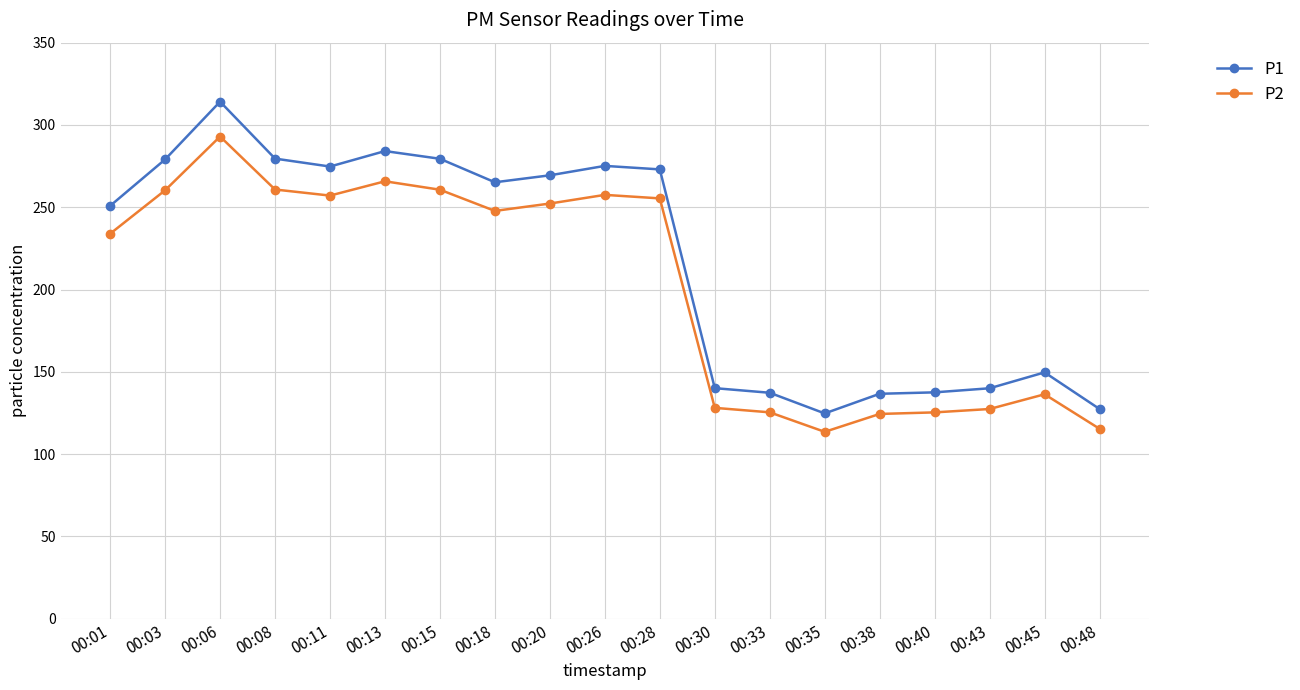

What is the smallest value displayed?

113.5